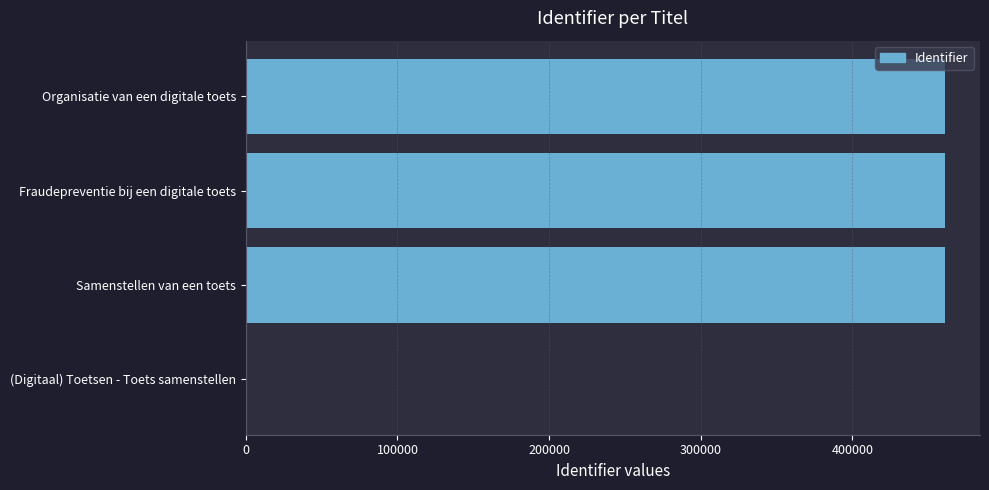

Is it true that the value at (Digitaal) Toetsen - Toets samenstellen is 272321?

False